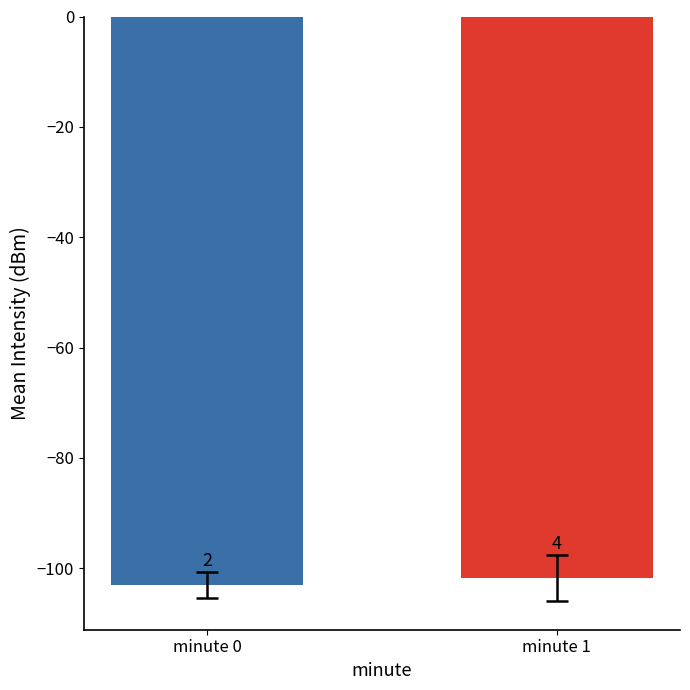

What is the change in value from minute 0 to minute 1?

+1.3